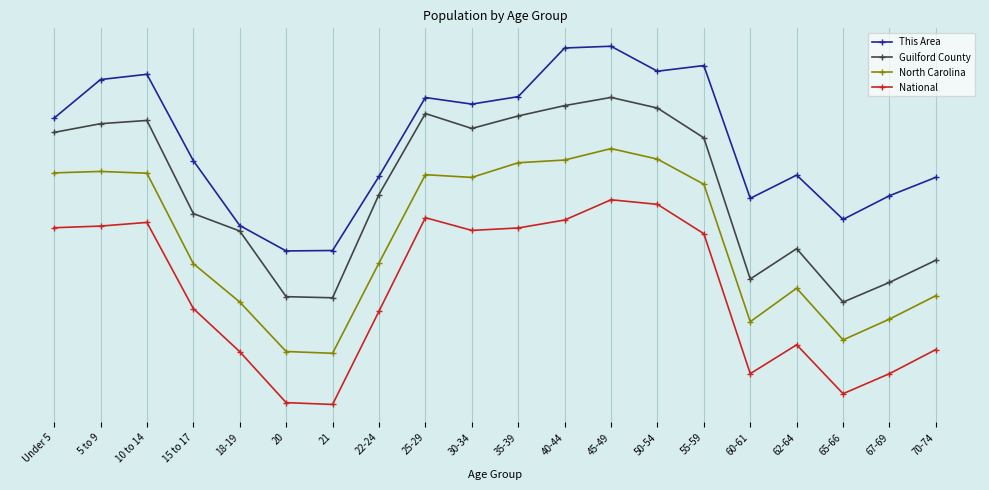

What is the lowest value of the North Carolina series?

2.0